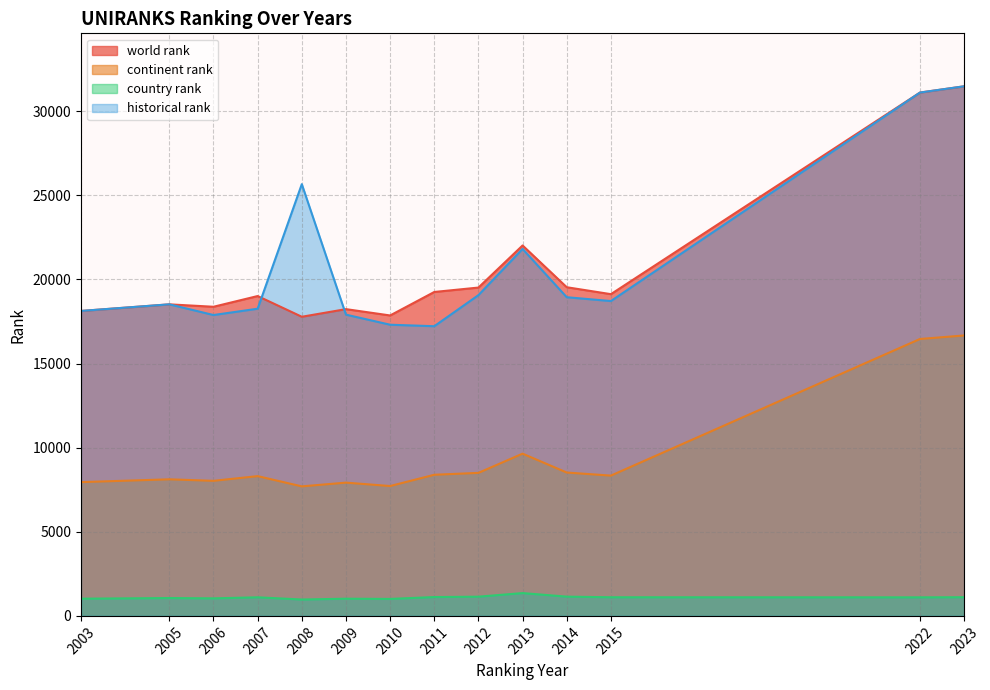

Does the chart display data point markers on the line(s)?

No